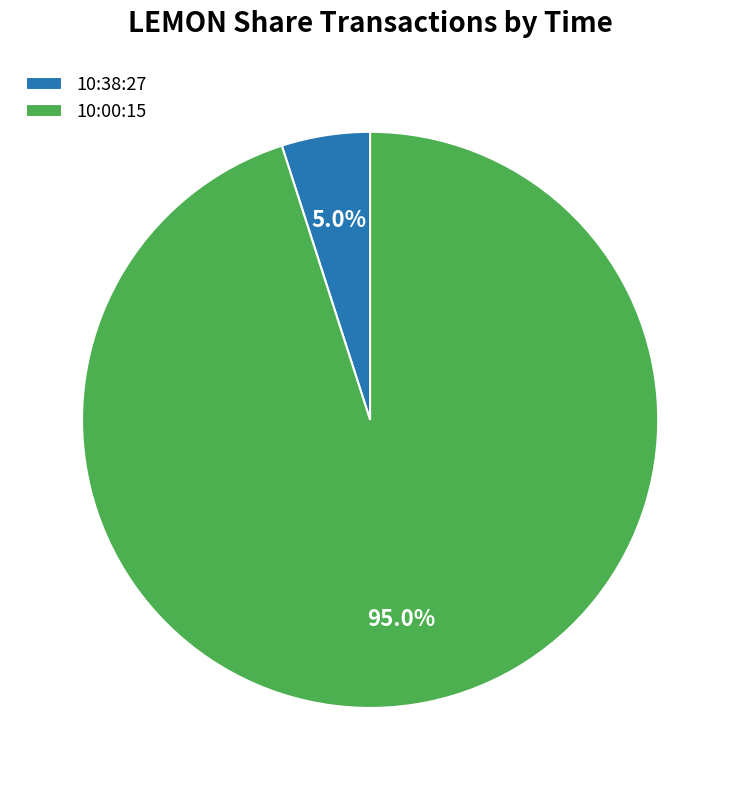

What is the smallest slice in the pie chart?

10:38:27